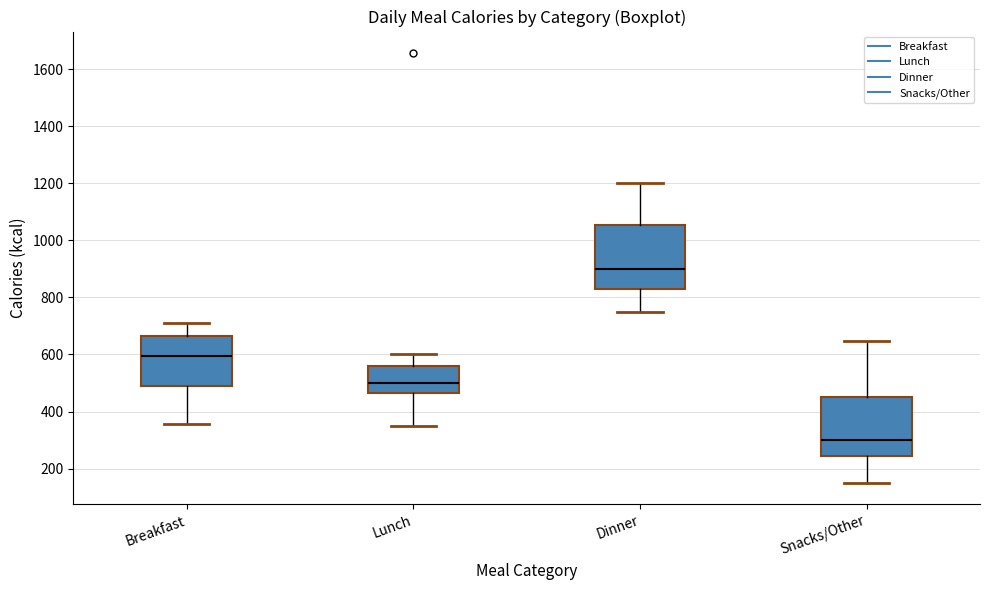

Reading left to right, transcribe this box plot: for each box, give where its median line is, the range the box spans, and where its two whiskers end, as read against the y-axis. The values are not printed on the chart, so give them approximately, as read against the axis.

Breakfast: median 600, box 500 to 660, whiskers 360 to 720
Lunch: median 500, box 460 to 560, whiskers 360 to 600
Dinner: median 900, box 820 to 1060, whiskers 760 to 1200
Snacks/Other: median 300, box 240 to 460, whiskers 160 to 640